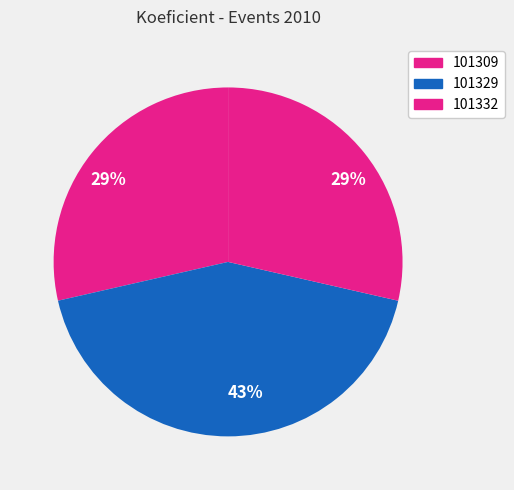

What is the largest slice in the pie chart?

101329